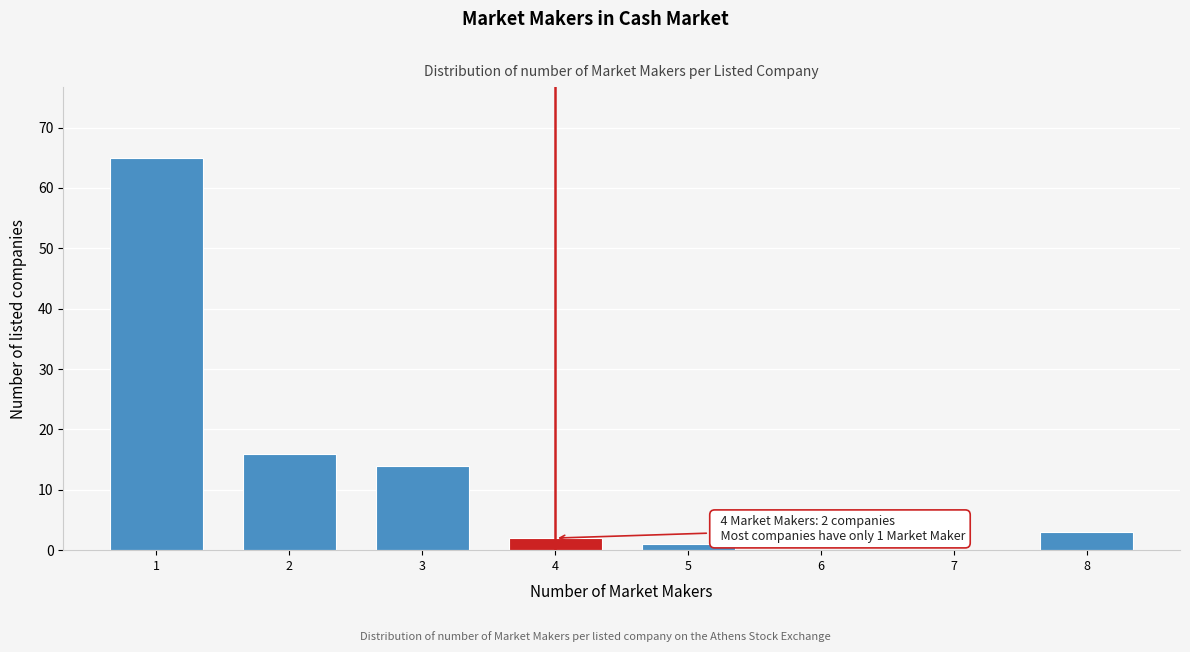

Reading left to right, what are all the values shown in this chart?

1=65	2=16	3=14	4=2	5=1	6=0	7=0	8=3